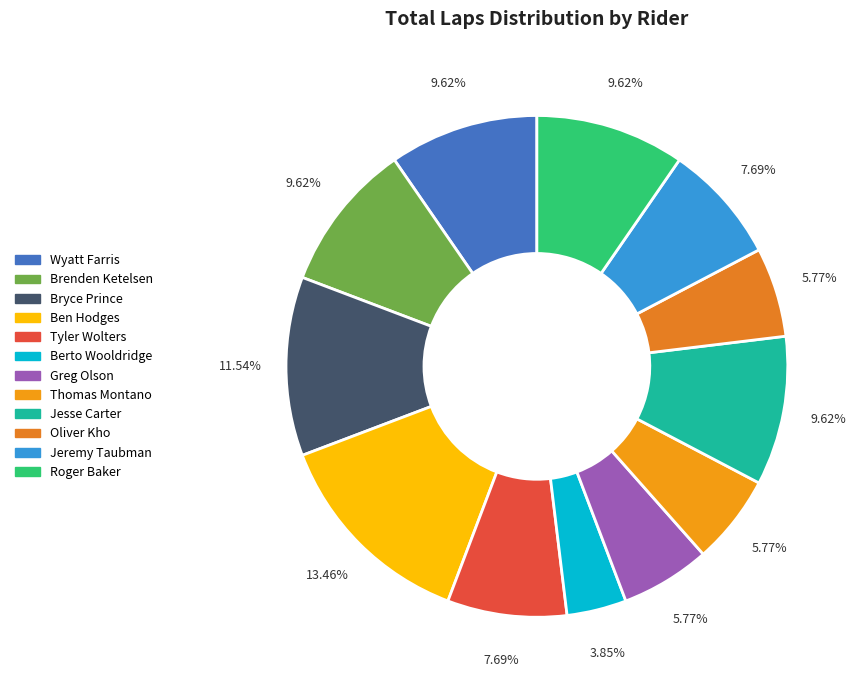

Combined, do Brenden Ketelsen and Wyatt Farris account for over 50%?

No